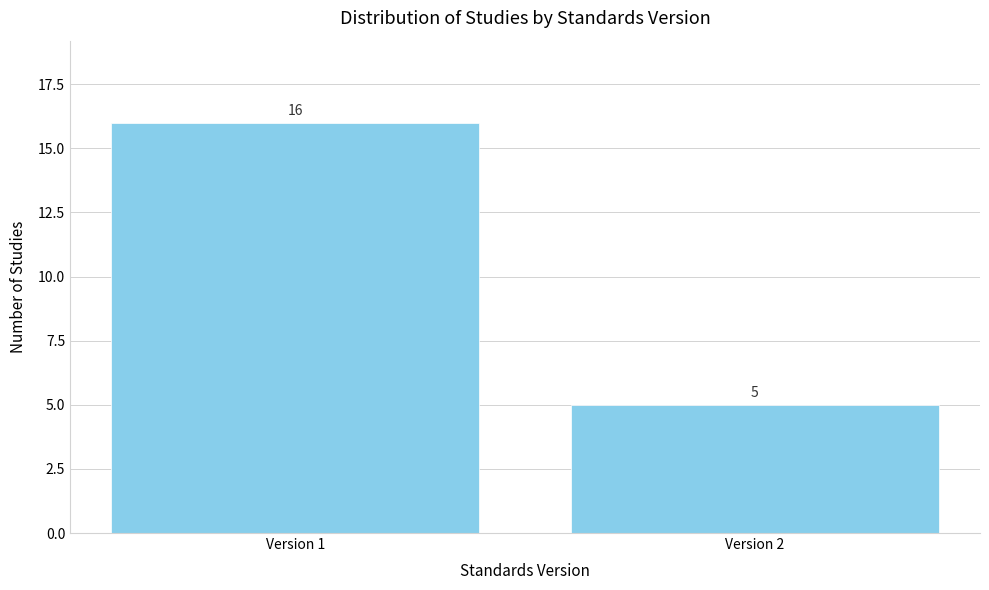

Reading left to right, list all the values displayed in this chart.

Version 1=16	Version 2=5